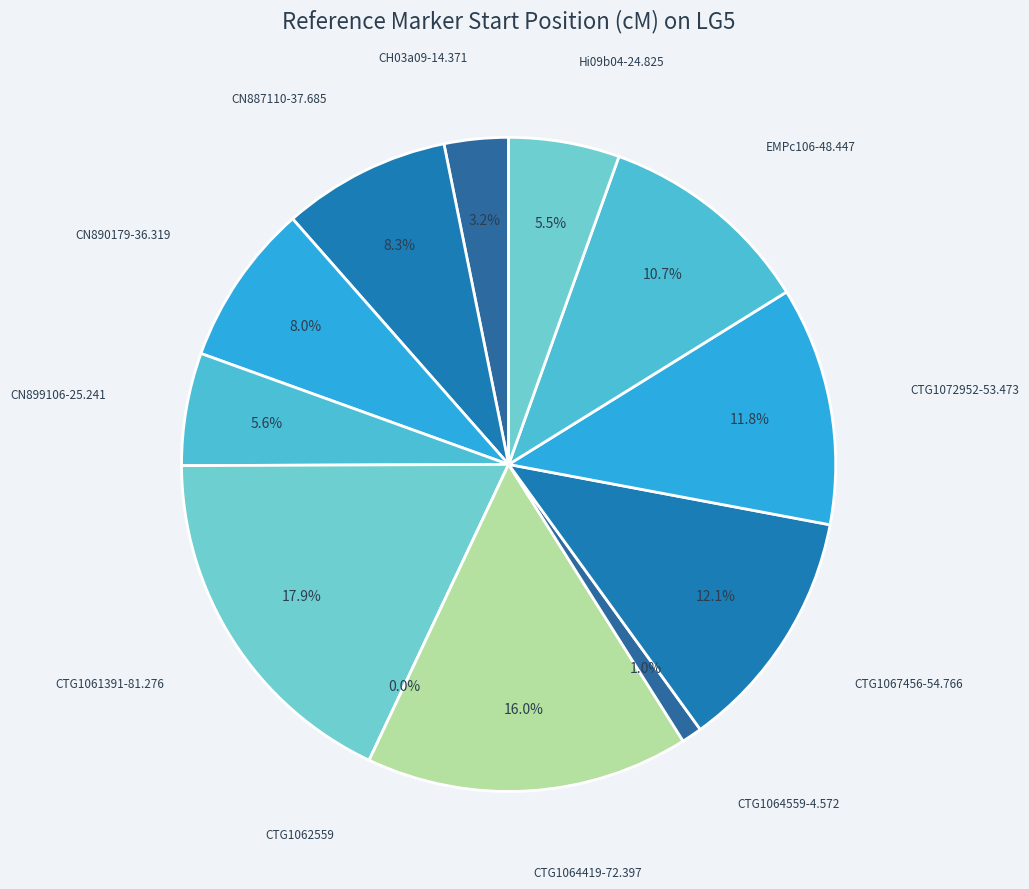

Is it true that CN899106-25.241 is 6% of the pie?

True